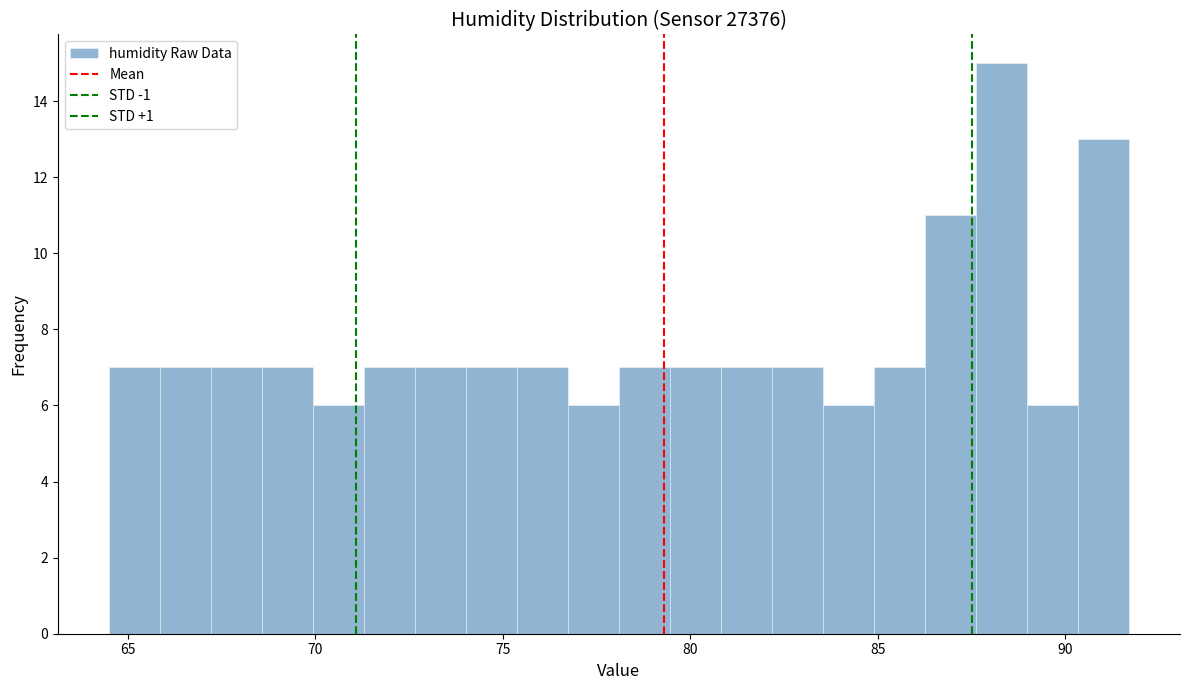

Around what value on the x-axis is the tallest bar? Give the approximate position of its centre, as read against the axis.

88.5